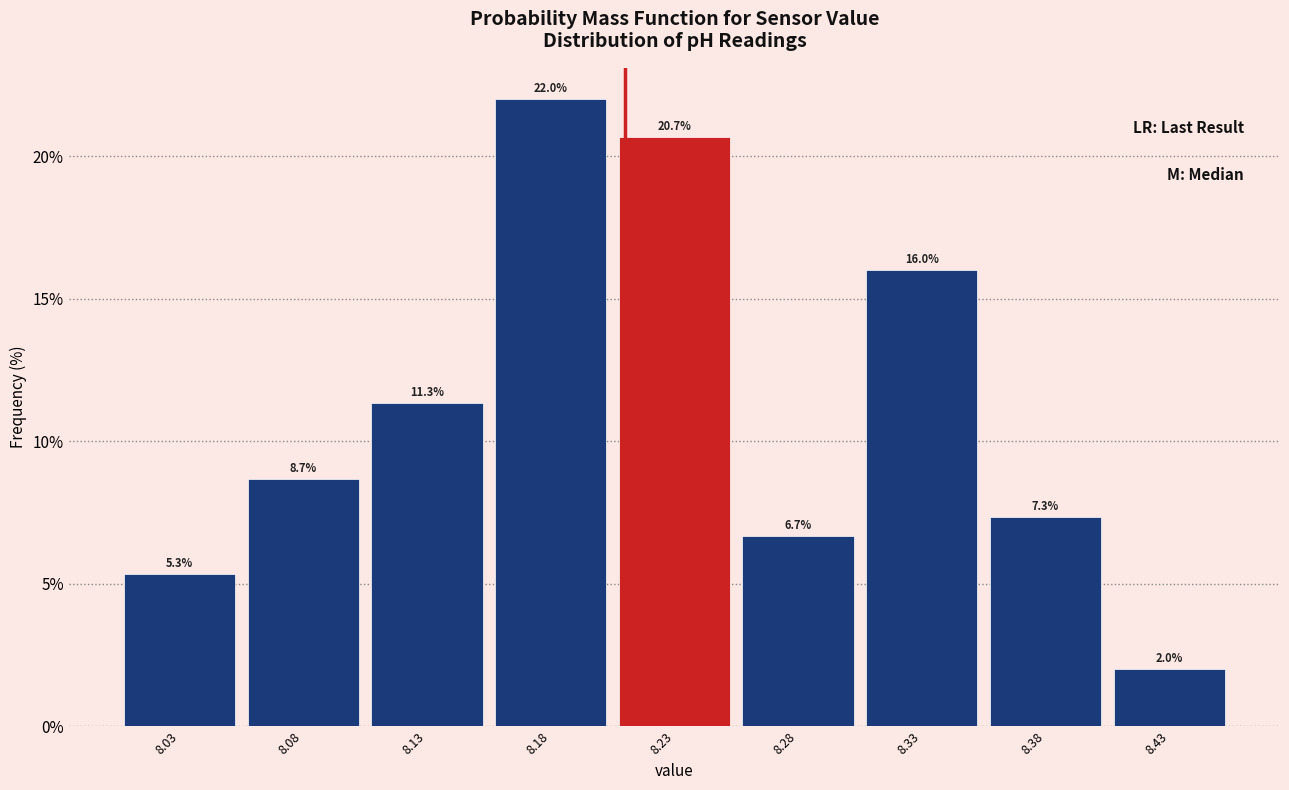

Reading left to right, list every bar in this chart as the range it spans on the x-axis followed by its height.

8.005 to 8.055: 5.3
8.055 to 8.105: 8.7
8.105 to 8.155: 11.3
8.155 to 8.205: 22.0
8.205 to 8.255: 20.7
8.255 to 8.305: 6.7
8.305 to 8.355: 16.0
8.355 to 8.405: 7.3
8.405 to 8.455: 2.0